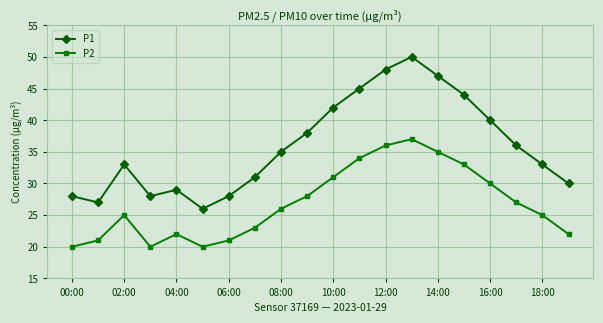

Which series has the largest total across all categories?

P1